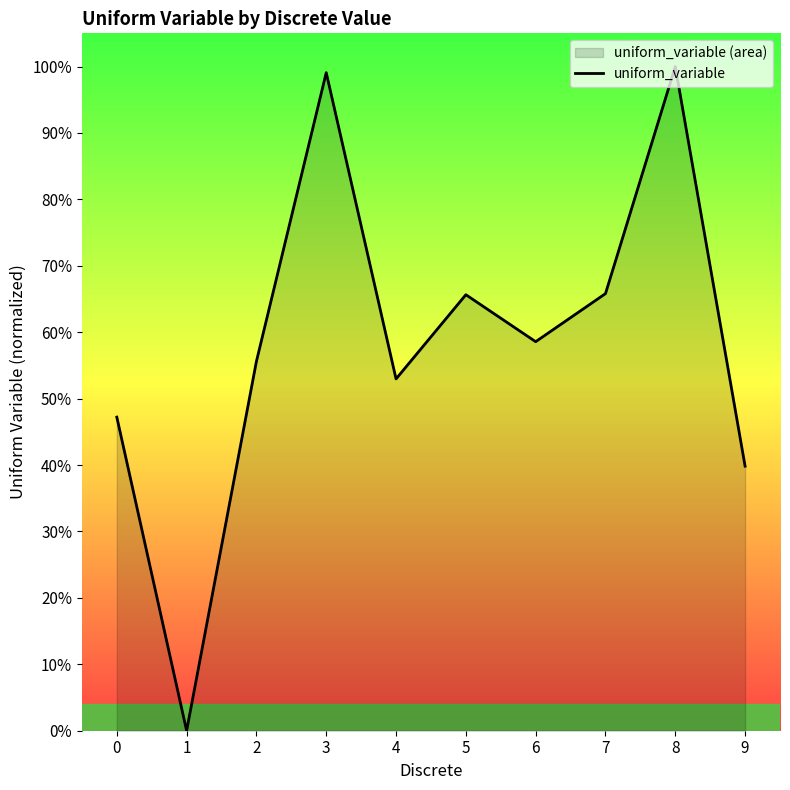

Is it true that the value at 9 is 0.7?

False